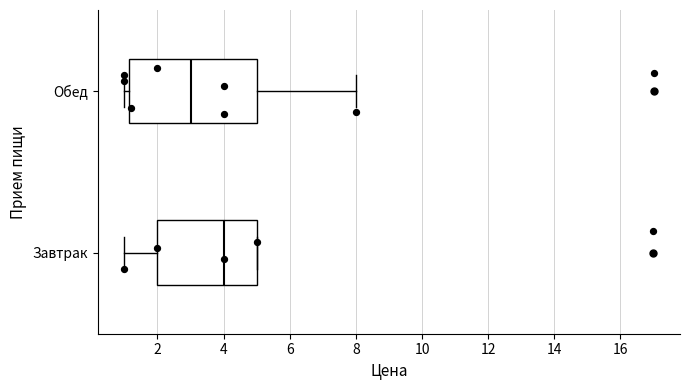

Where does the median line of the box for Обед sit on the x-axis? The values are not printed on the chart, so give them approximately, as read against the axis.

3.0